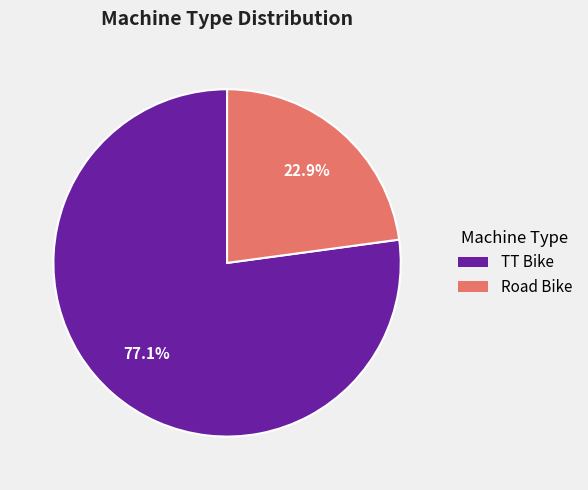

The TT Bike slice represents 89% of the pie. True or false?

False